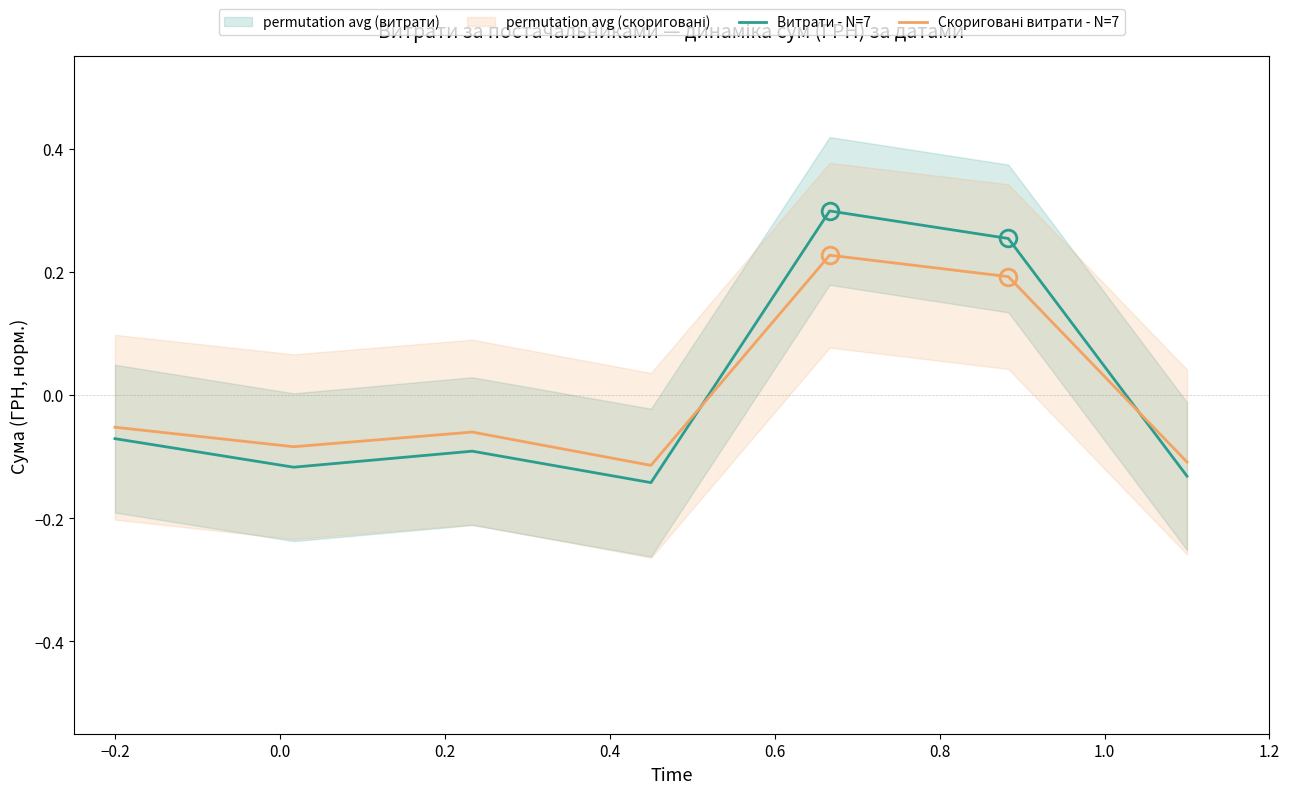

What is the value of the Скориговані витрати - N=7 point at the 2nd from the left?

-0.1